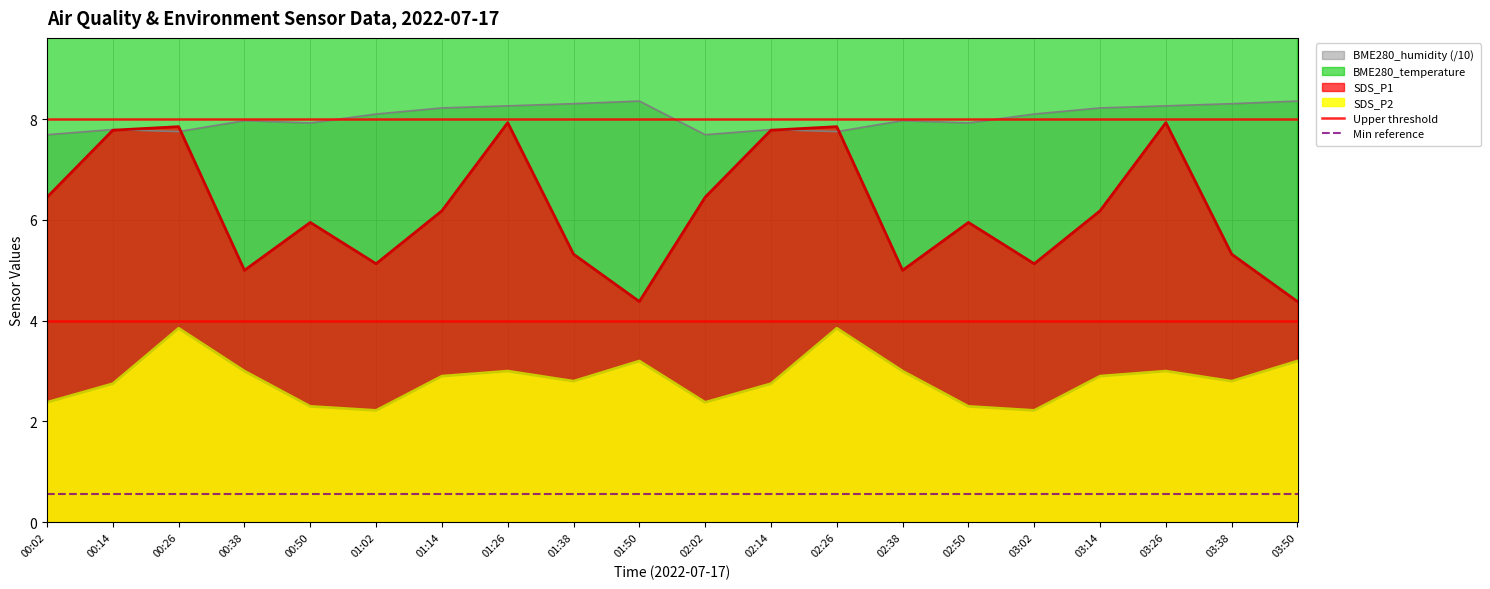

What value does the Min reference series have at 00:14?

0.6